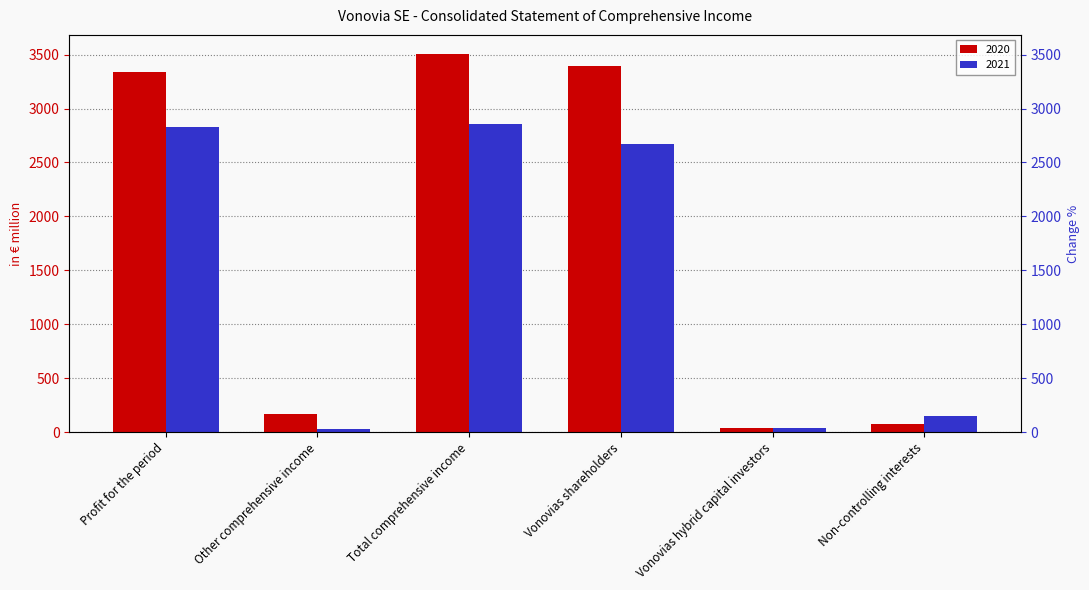

Is it true that 2021 equals 1405.1 at Profit for the period?

False